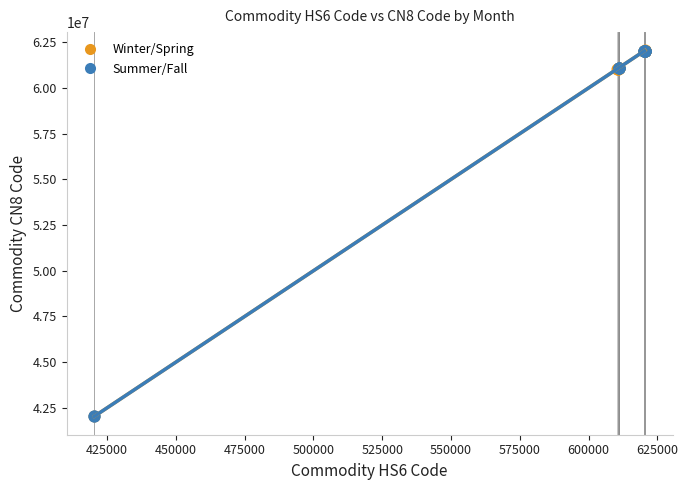

What are all the series names shown in the legend?

Winter/Spring, Summer/Fall